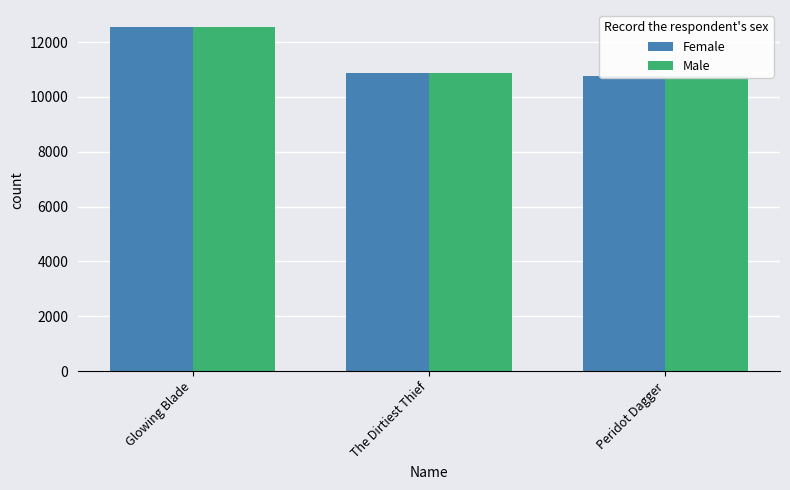

What is the label of the 1st bar from the left?

Glowing Blade